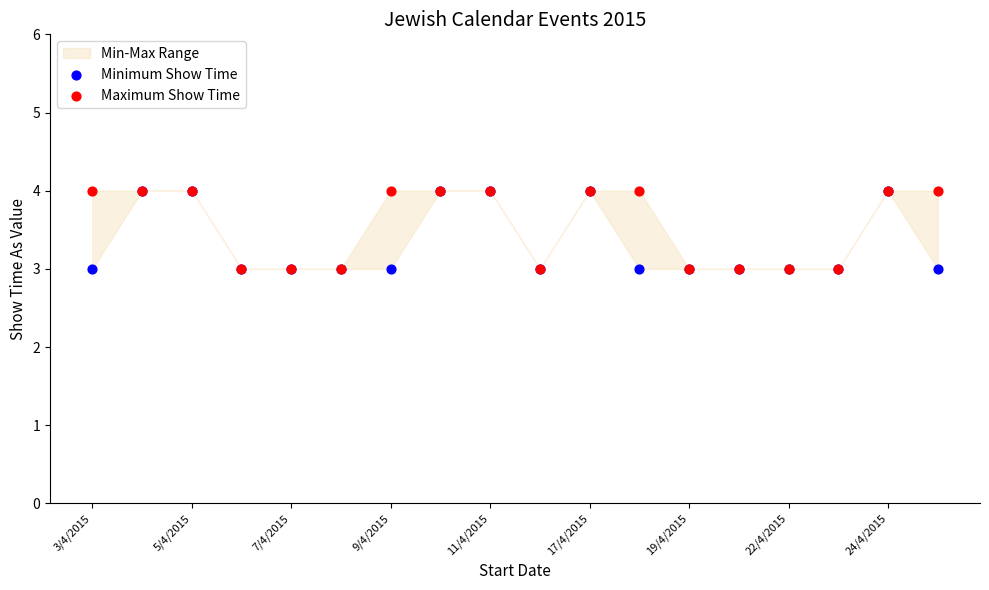

Which series has the widest spread of Y values?

Minimum Show Time